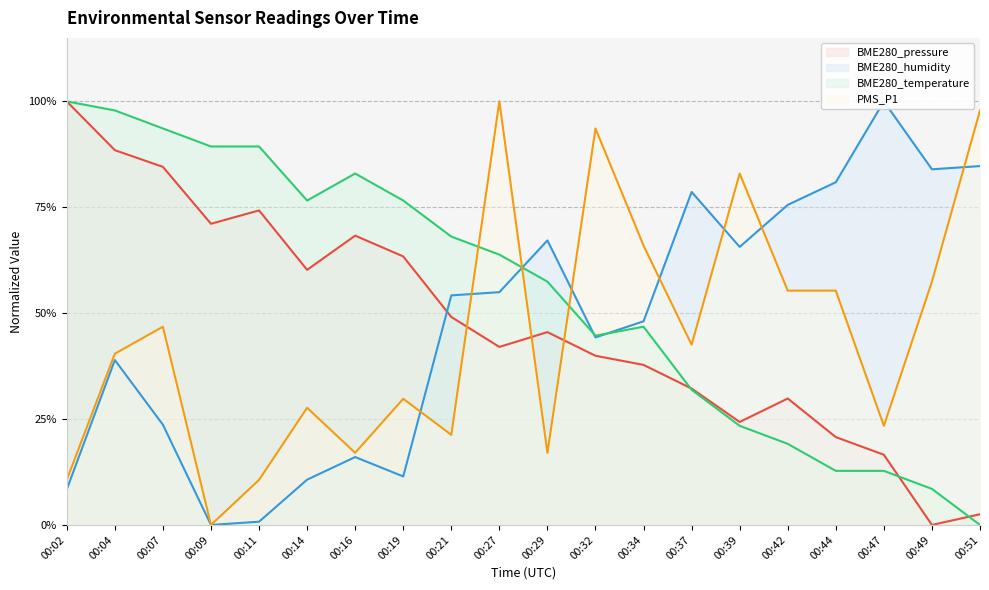

At 00:32, list the series in order from largest to smallest.

PMS_P1, BME280_temperature, BME280_humidity, BME280_pressure